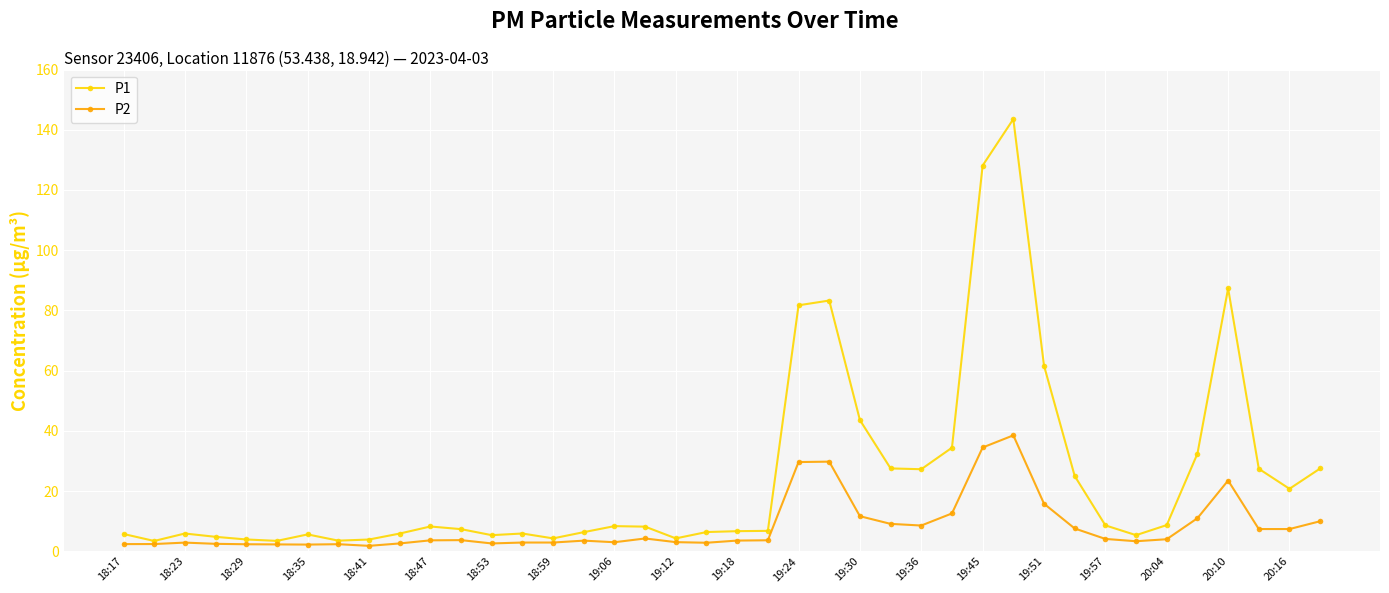

True or false: P2 has more than 0 points higher than both neighbors.

True